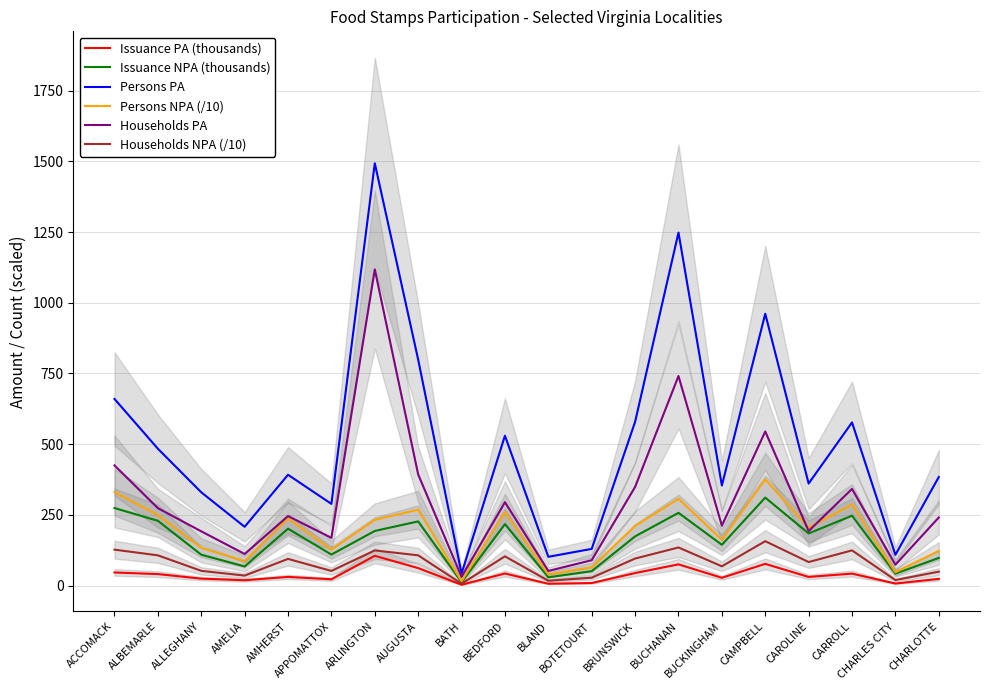

At which category is the sum across all series the highest?

ARLINGTON